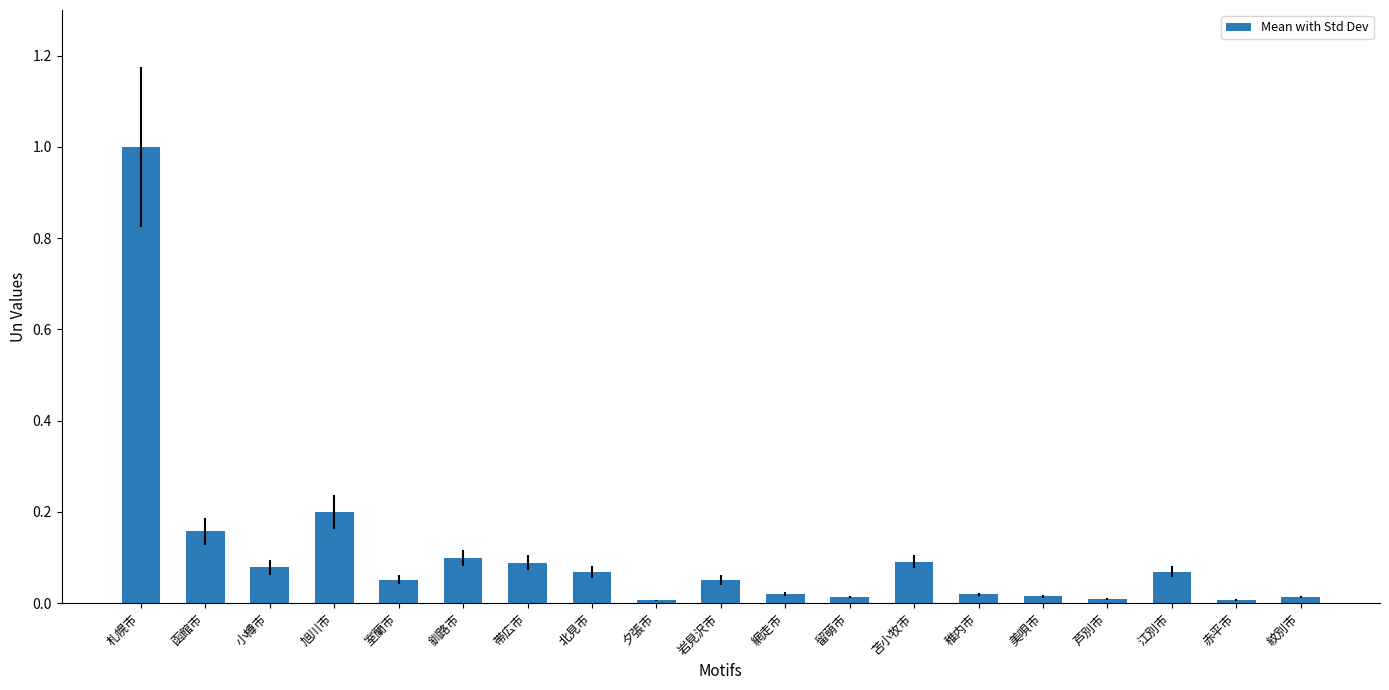

What is the approximate value at 札幌市?

1.0